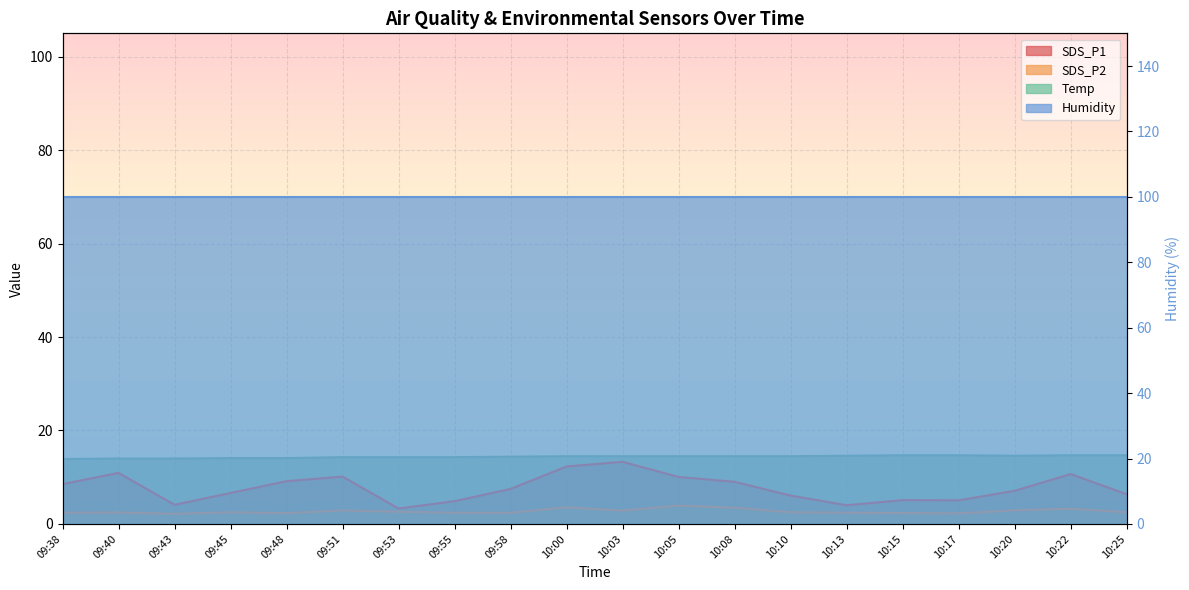

True or false: Temp and SDS_P2 intersect in this chart.

False